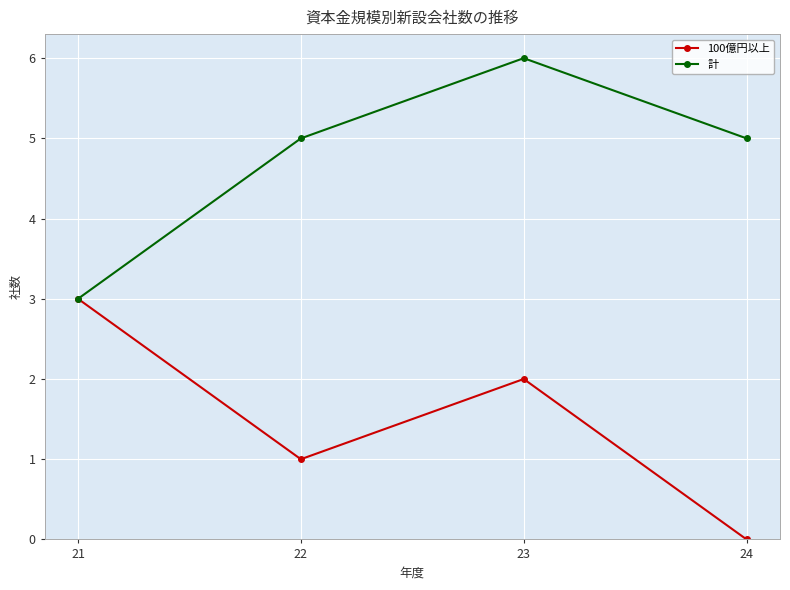

Is the value of 100億円以上 at 23 greater than the value of 計 at 21?

No